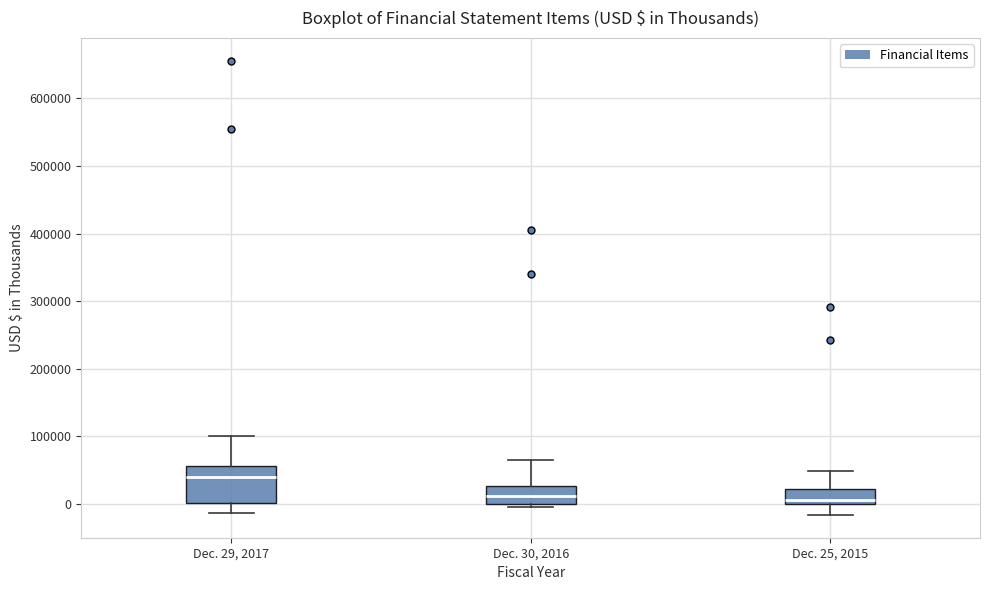

Reading left to right, read every box against the y-axis: the position of its median line, the range the box covers, and the ends of its whiskers. The values are not printed on the chart, so give them approximately, as read against the axis.

Dec. 29, 2017: median 40000, box 0 to 60000, whiskers -10000 to 100000
Dec. 30, 2016: median 10000, box 0 to 30000, whiskers 0 (just below the box's lower edge) to 70000
Dec. 25, 2015: median 10000, box 0 to 20000, whiskers -20000 to 50000